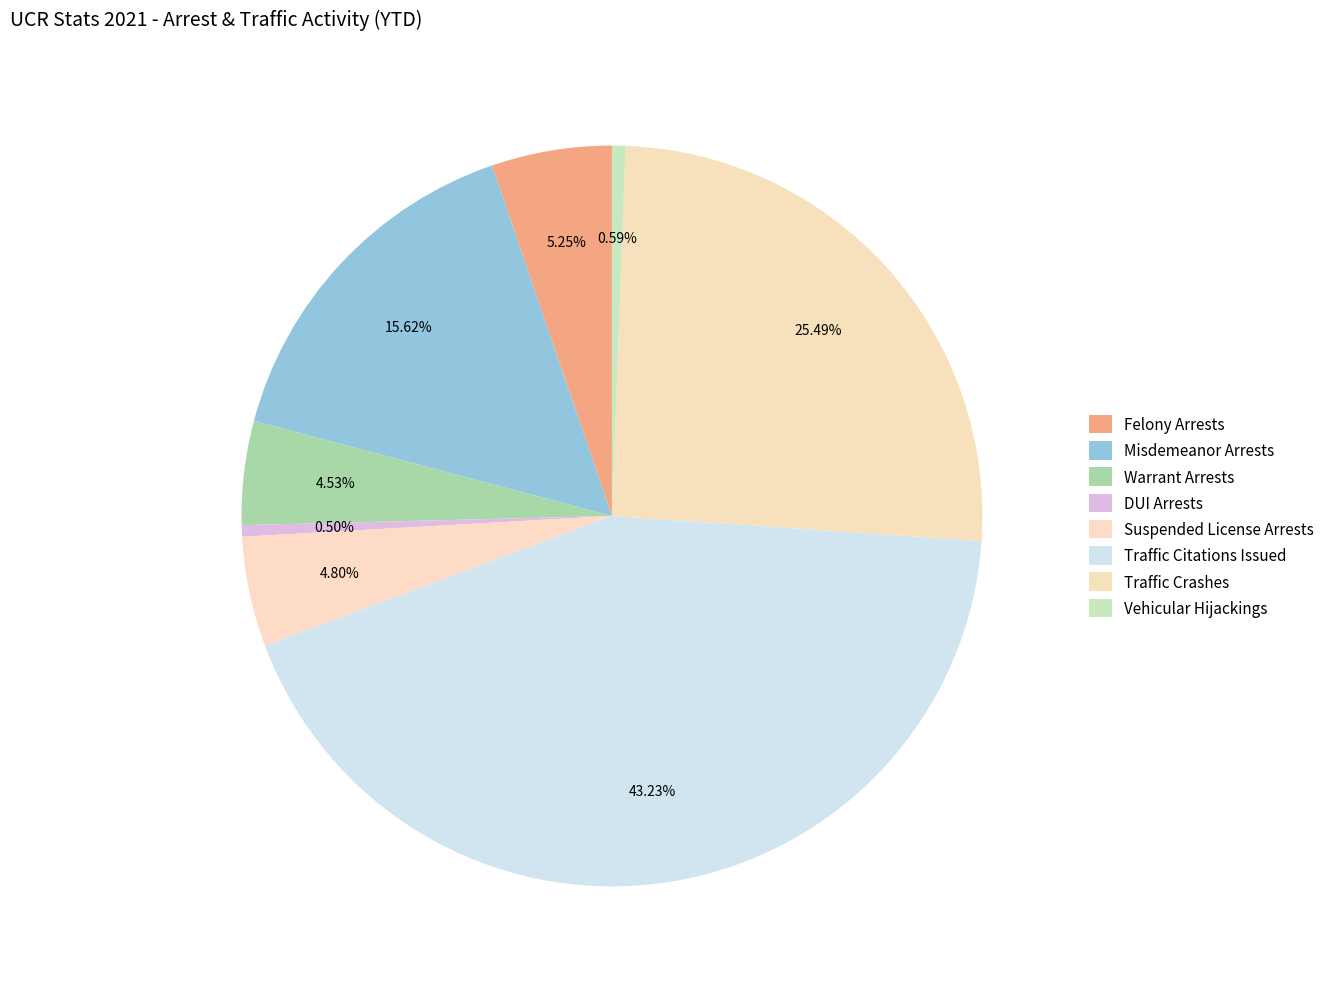

What is the change in value from Warrant Arrests to Traffic Crashes?

+463